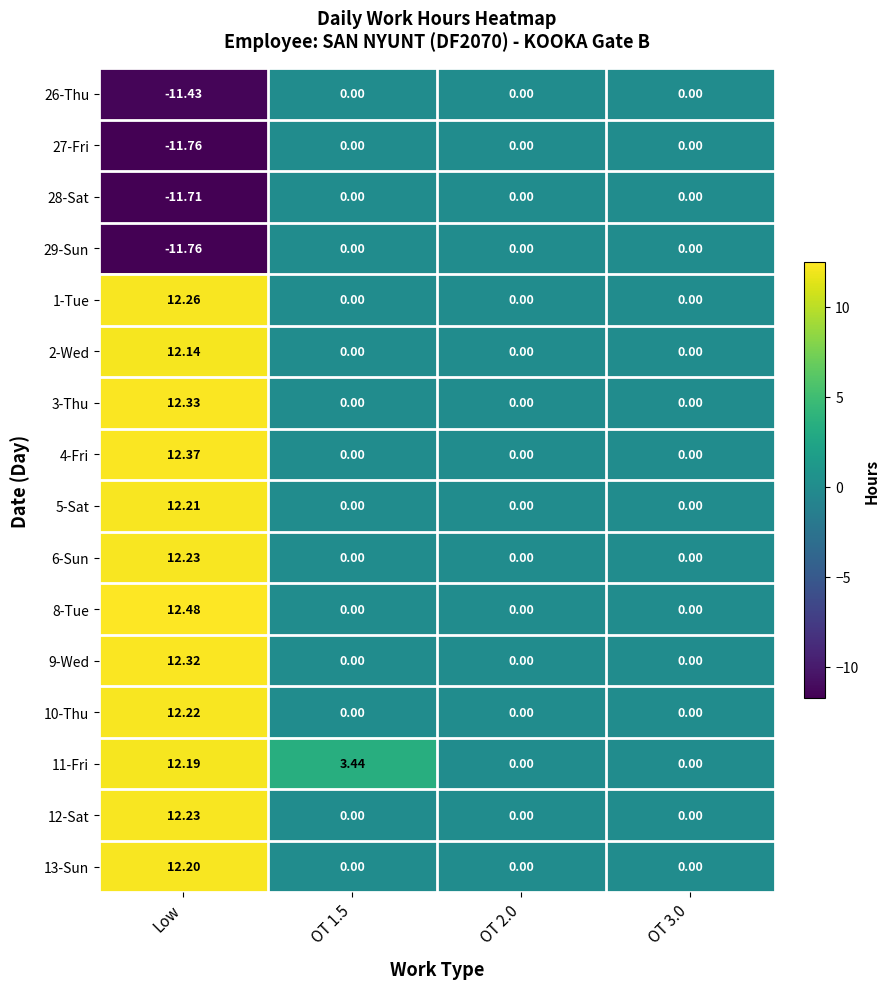

How many series are shown in this chart?

16